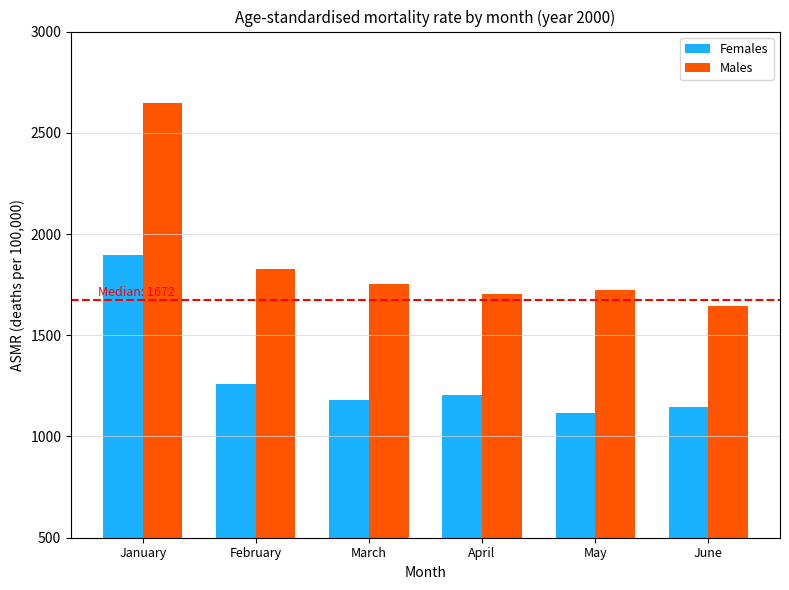

Reading right to left, extract all data points from this chart.

Females: June=1146.6	May=1117.2	April=1206.6	March=1181.1	February=1258.6	January=1894.4
Males: June=1642.9	May=1725.4	April=1701.5	March=1753.9	February=1826.1	January=2649.0